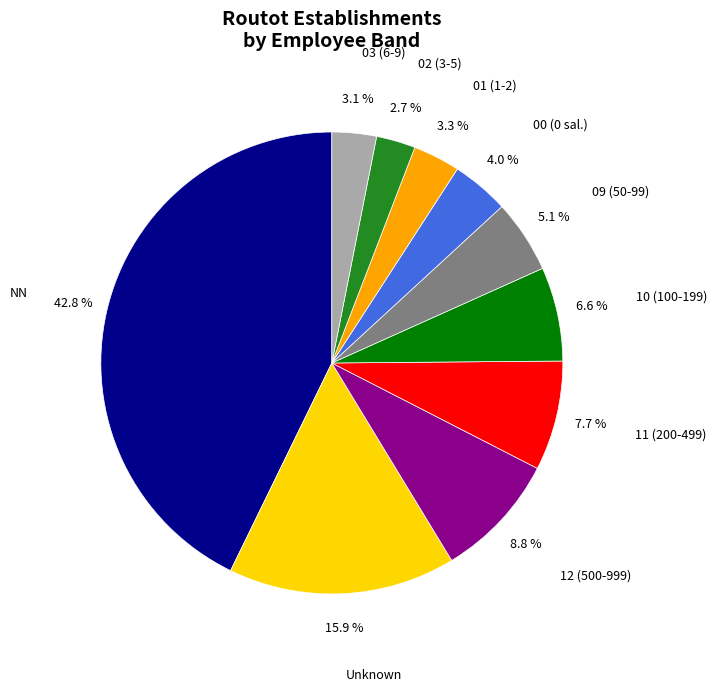

What is the largest slice in the pie chart?

NN